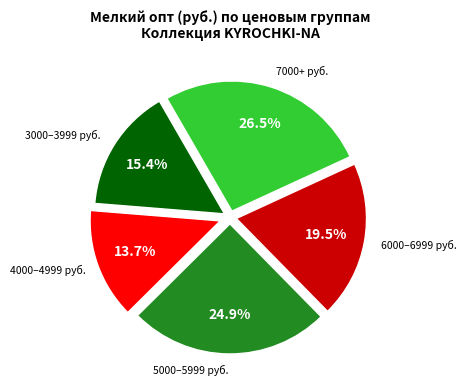

Does 4000–4999 руб. account for over 50% of the chart?

No